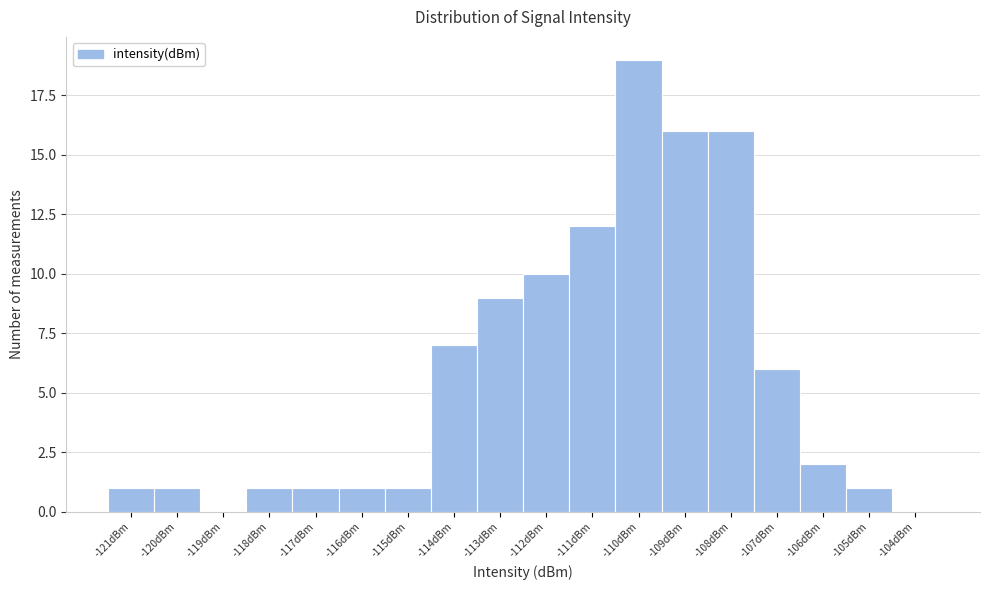

Reading left to right, what are all the values shown in this chart?

-121dBm=1	-120dBm=1	-119dBm=0	-118dBm=1	-117dBm=1	-116dBm=1	-115dBm=1	-114dBm=7	-113dBm=9	-112dBm=10	-111dBm=12	-110dBm=19	-109dBm=16	-108dBm=16	-107dBm=6	-106dBm=2	-105dBm=1	-104dBm=0